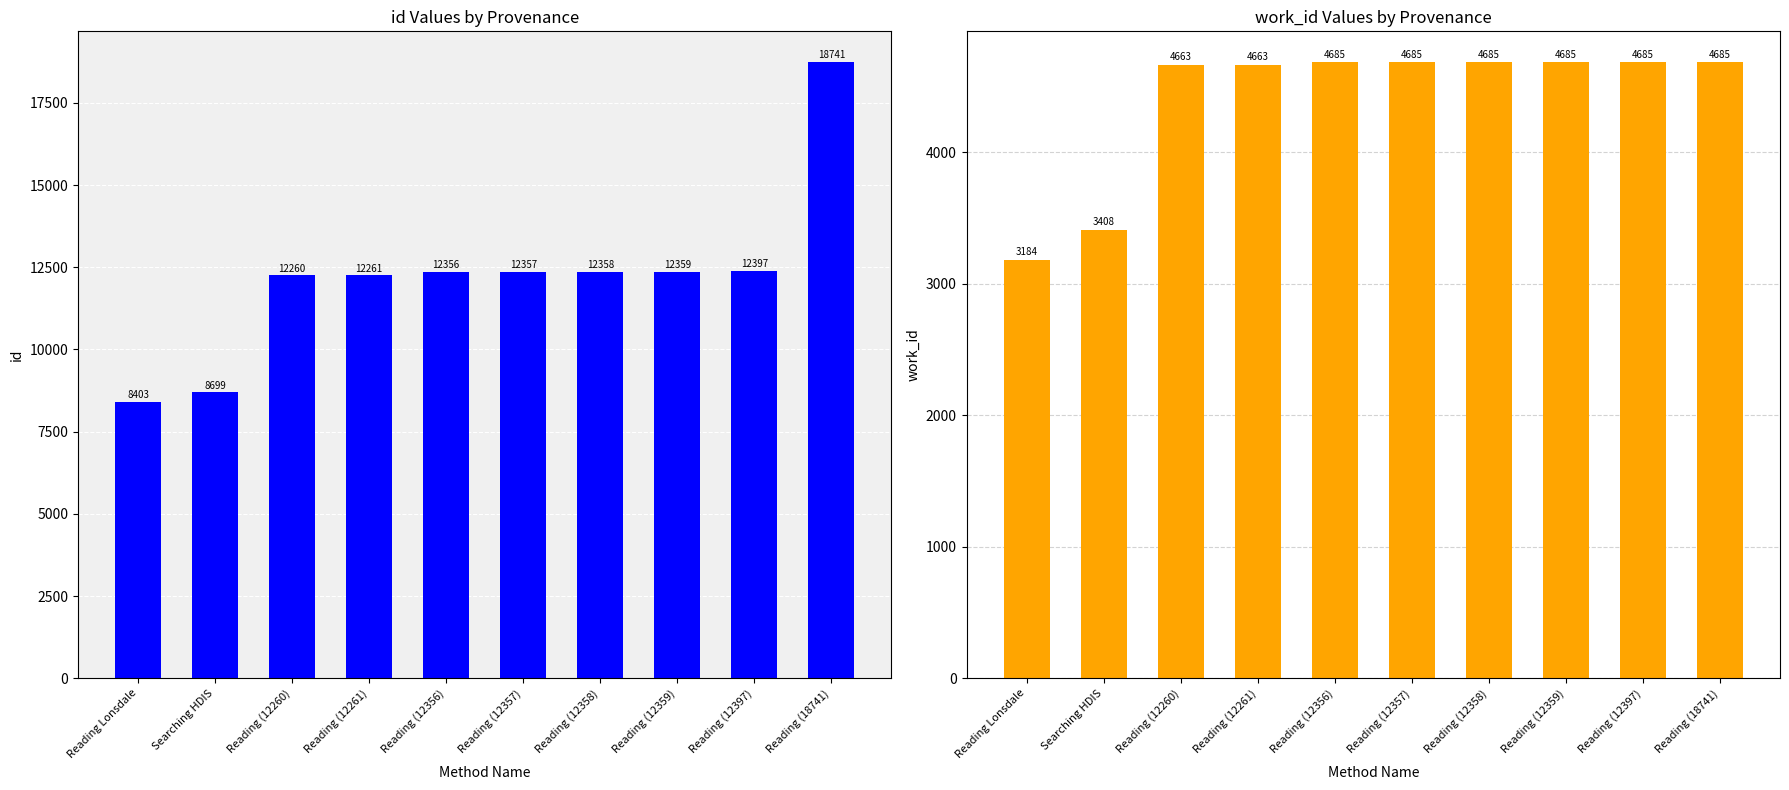

Which series has the widest spread of values?

id